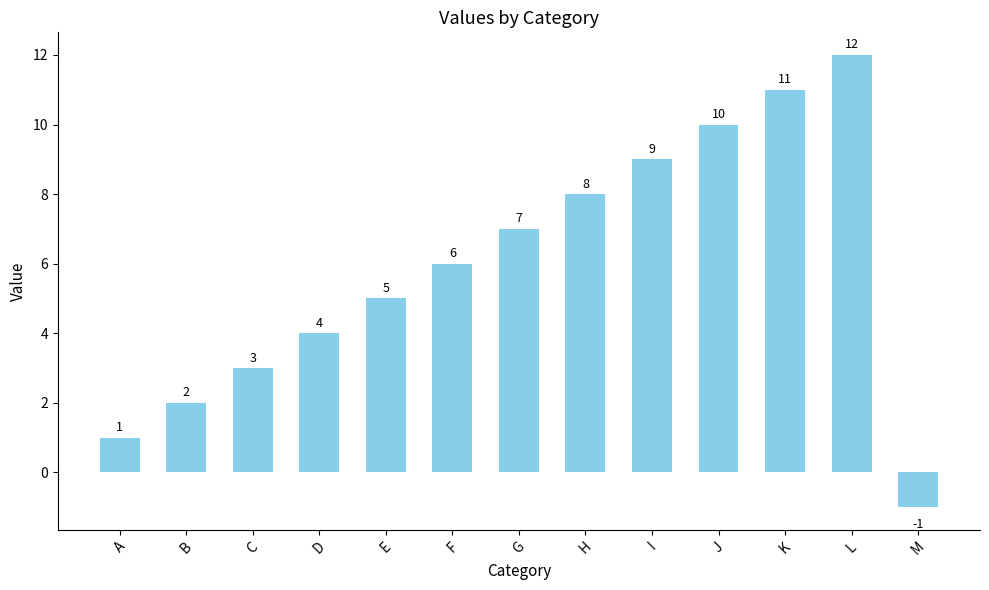

Where is the data nearest to the value 5?

E